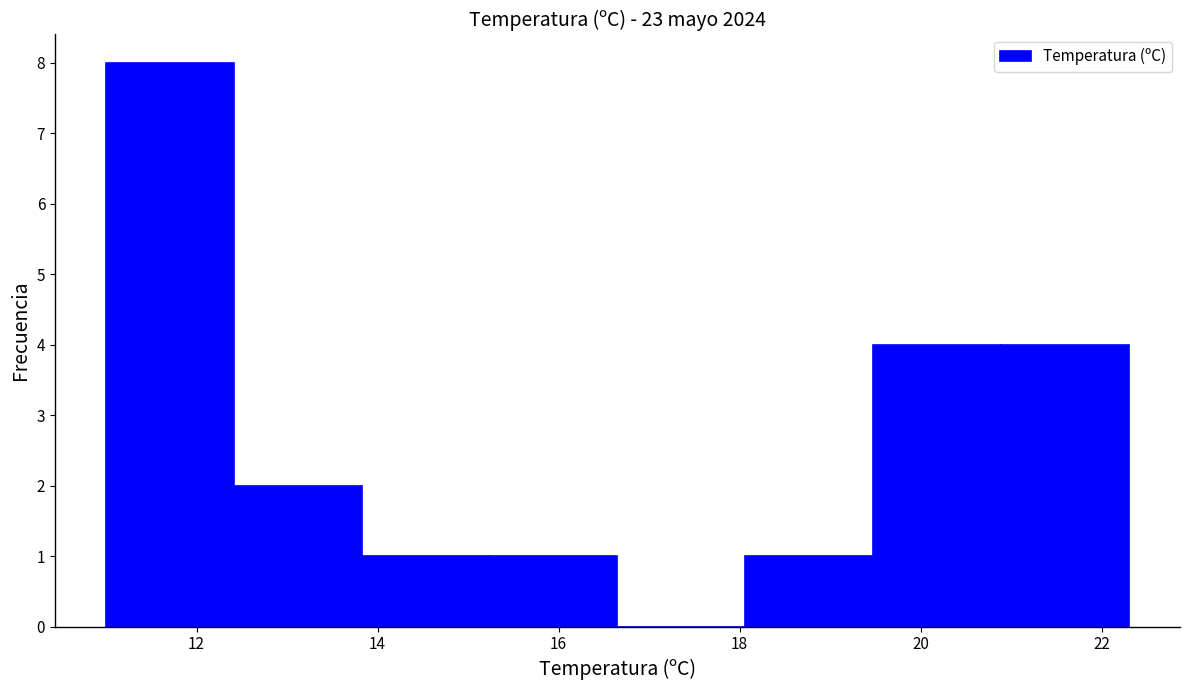

Reading left to right, list every bar in this chart as the range it spans on the x-axis followed by its height. Neither the bar edges nor the heights are printed on the chart, so give them approximately, as read against the axes.

11.0 to 12.4: 8
12.4 to 13.8: 2
13.8 to 15.2: 1
15.2 to 16.6: 1
16.6 to 18.0: 0
18.0 to 19.4: 1
19.4 to 20.8: 4
20.8 to 22.4: 4